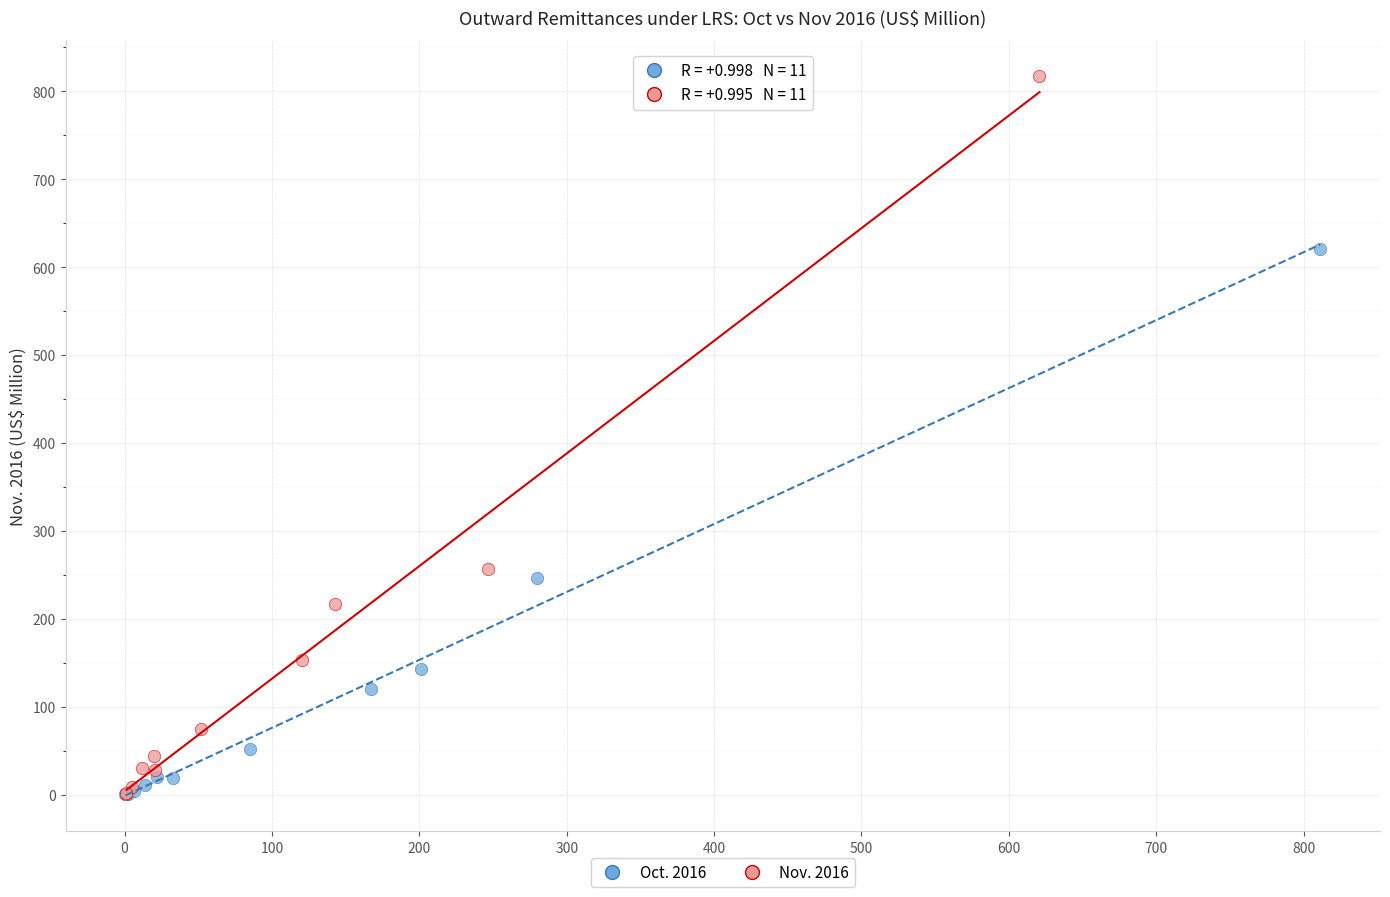

Which series has the largest Y range (max minus min)?

Nov. 2016